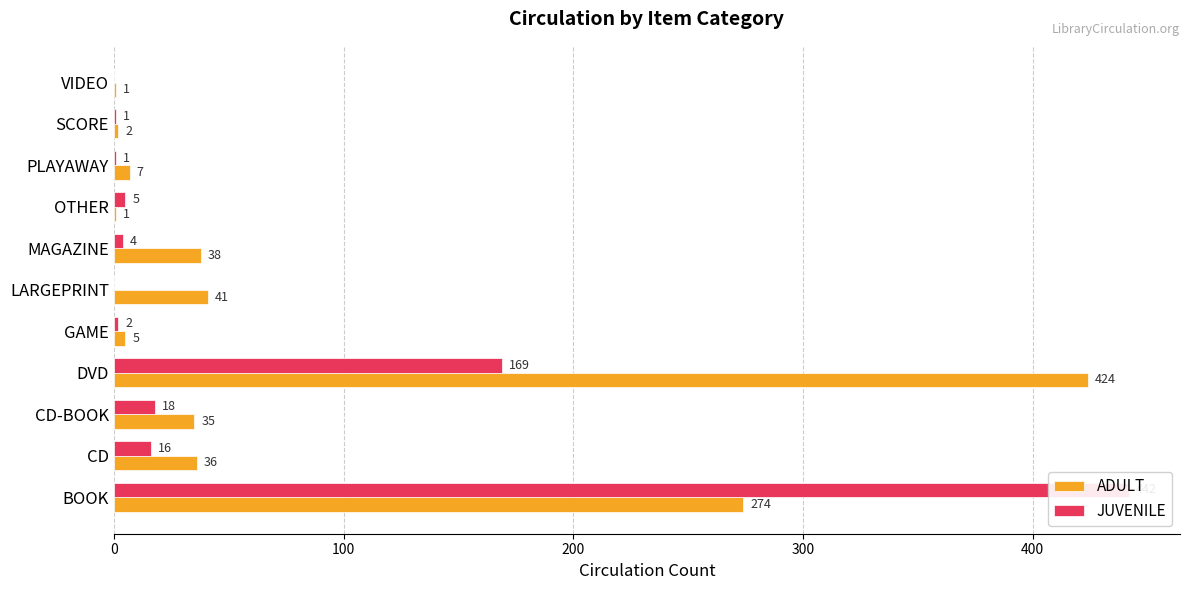

What are all the series names shown in the legend?

ADULT, JUVENILE